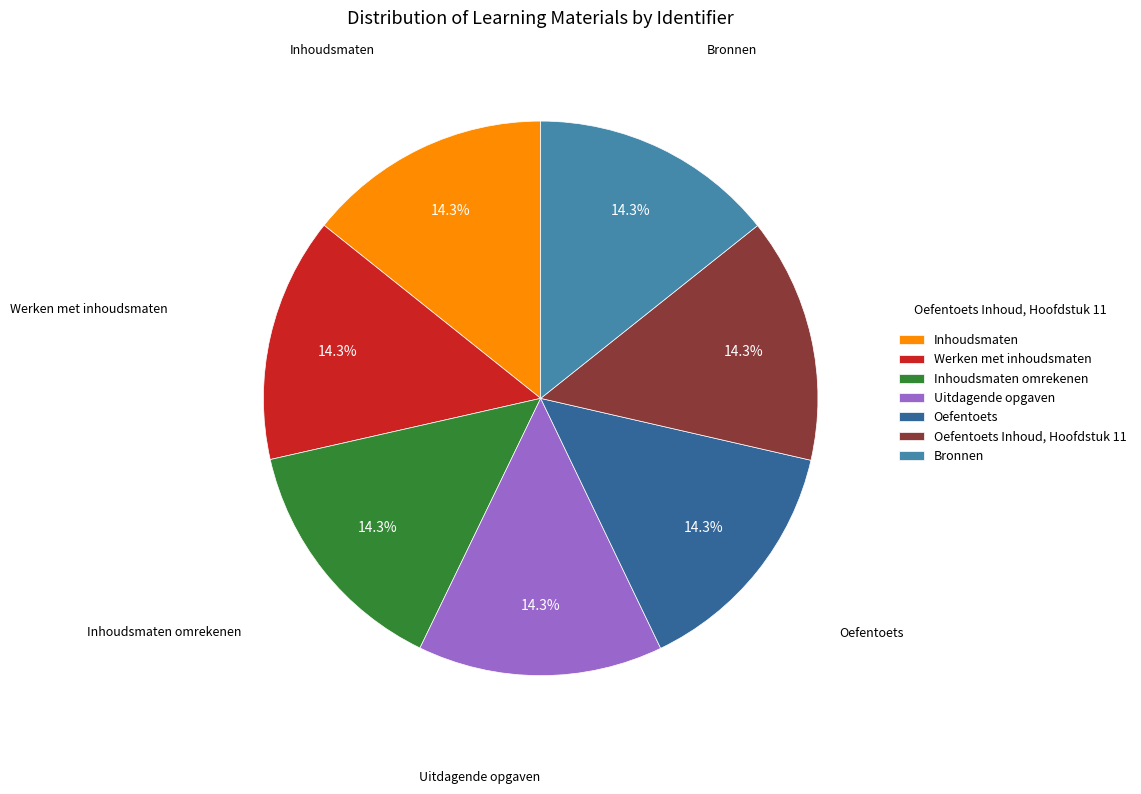

To the nearest percent, what percentage of the pie is Oefentoets?

14%